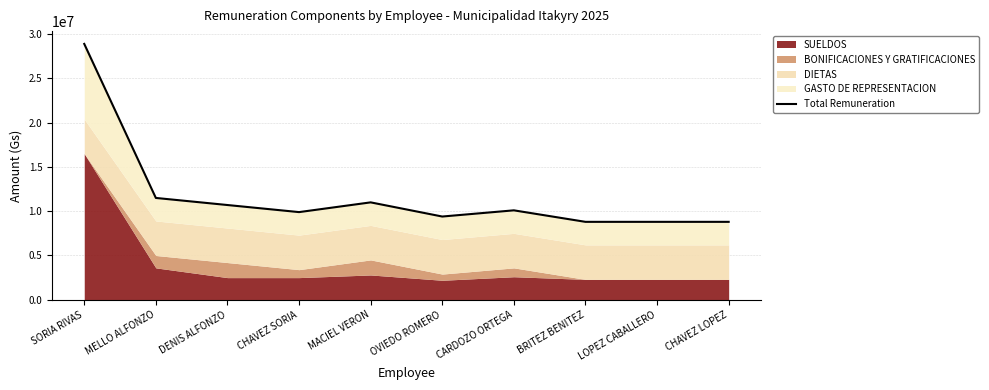

Where is the first local maximum?

MACIEL VERON